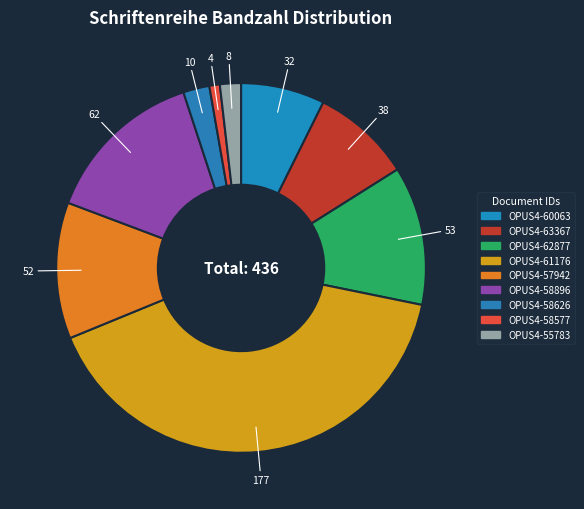

To the nearest percent, what is the average slice percentage?

11%